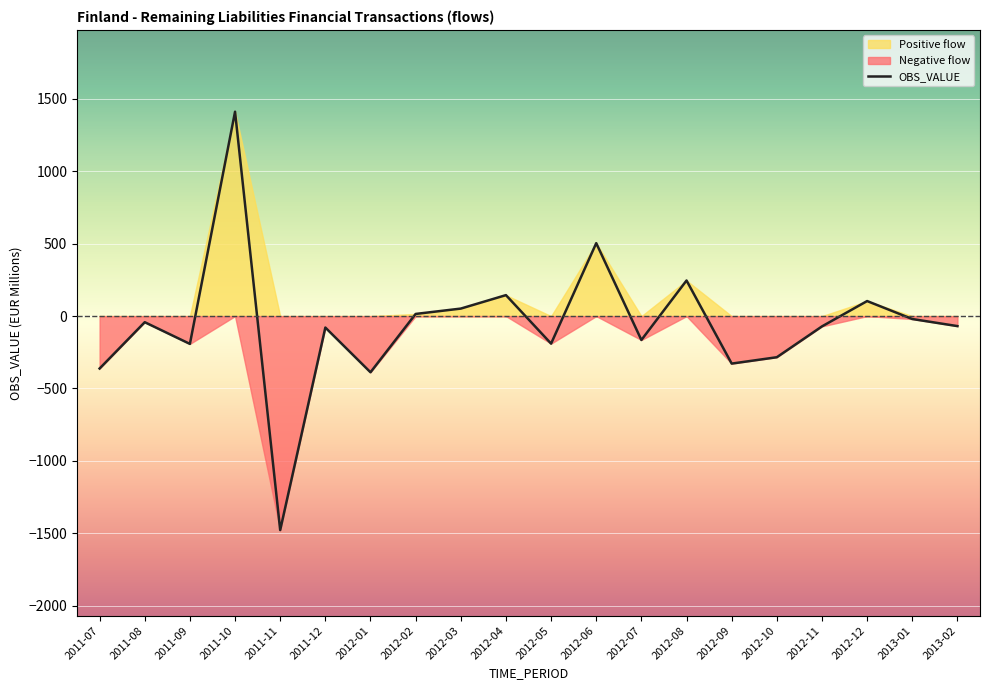

What is the label of the 5th point from the right?

2012-10